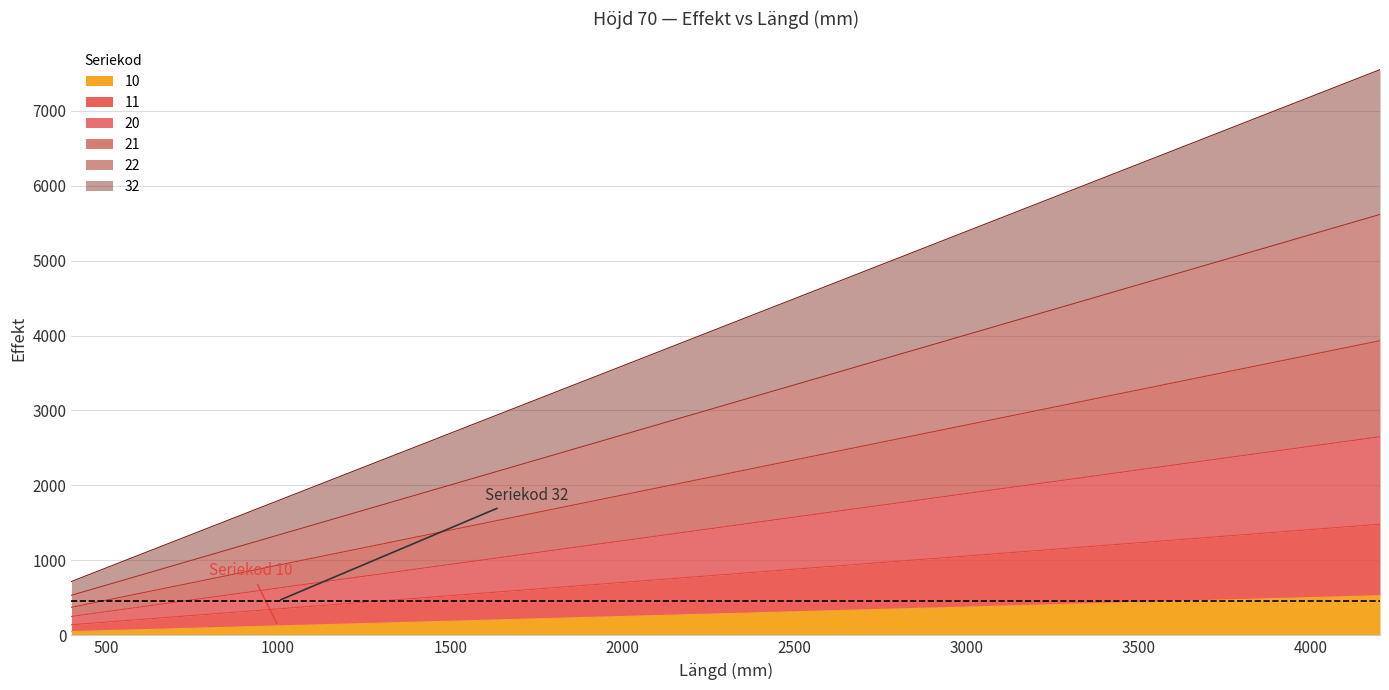

What is the highest value of the 10 series?

529.2